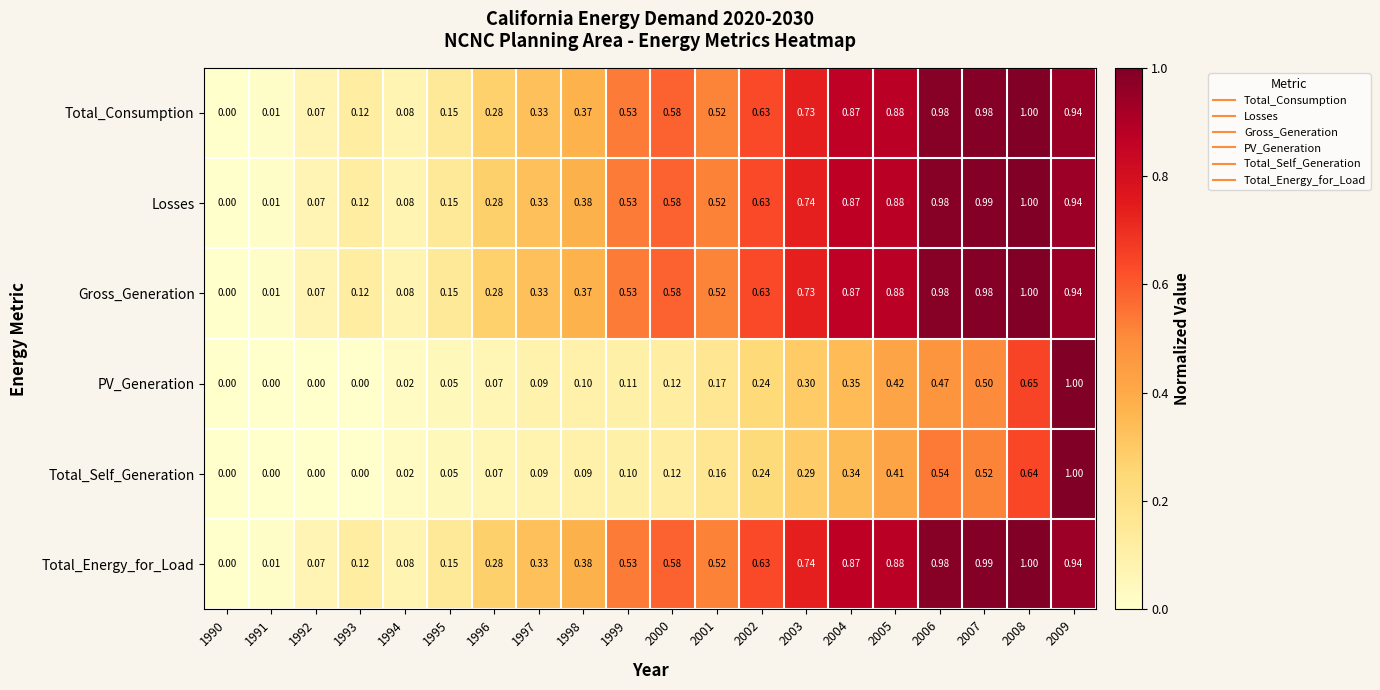

Is the value of Total_Consumption at 1992 greater than the value of Losses at 1998?

No